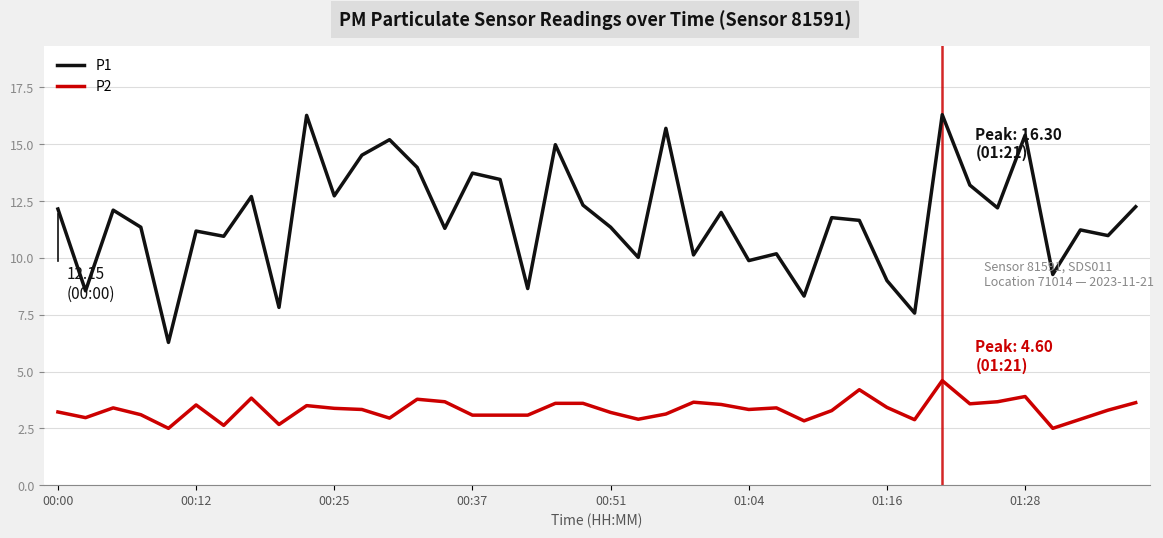

List the series in order of their overall mean, lowest first.

P2, P1